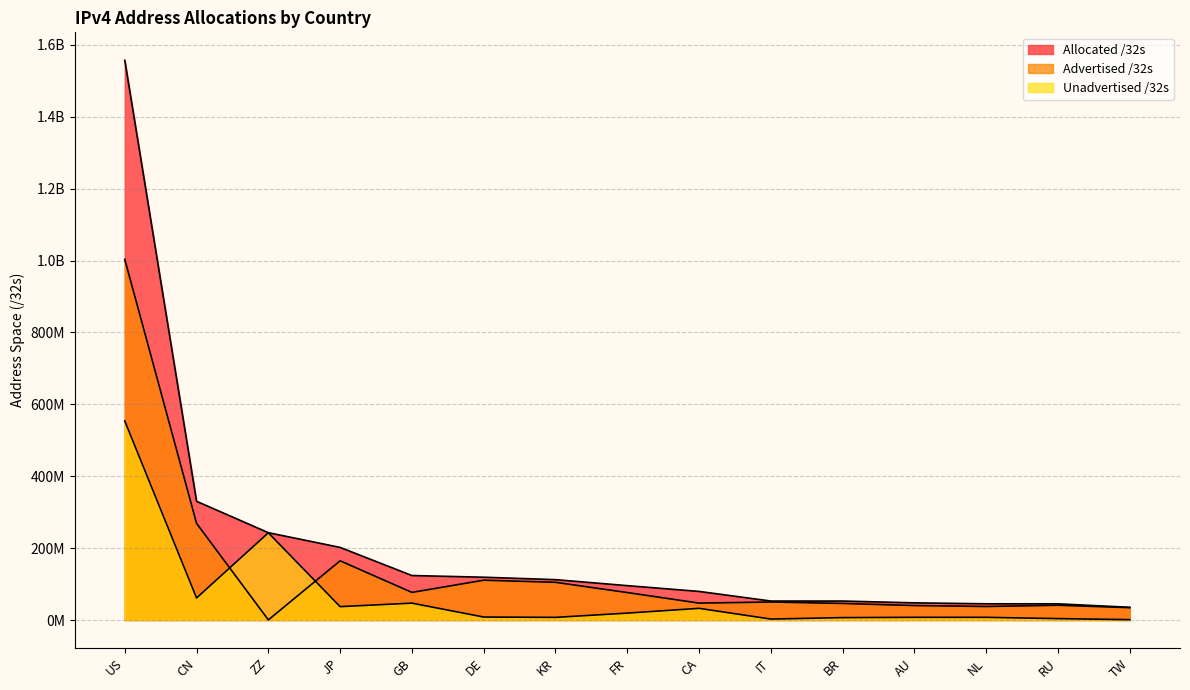

Between ZZ and GB, which series saw the biggest shift?

Unadvertised /32s